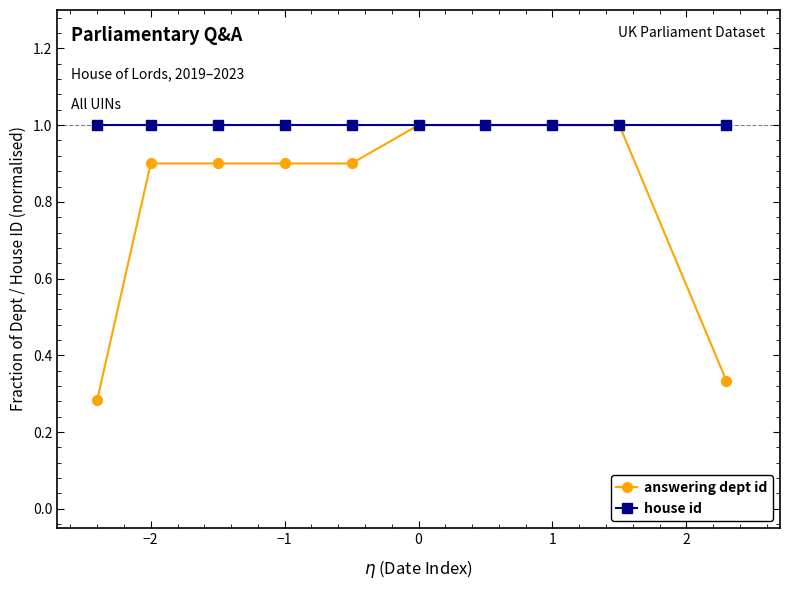

Rank the series by their average value, from lowest to highest.

answering dept id, house id